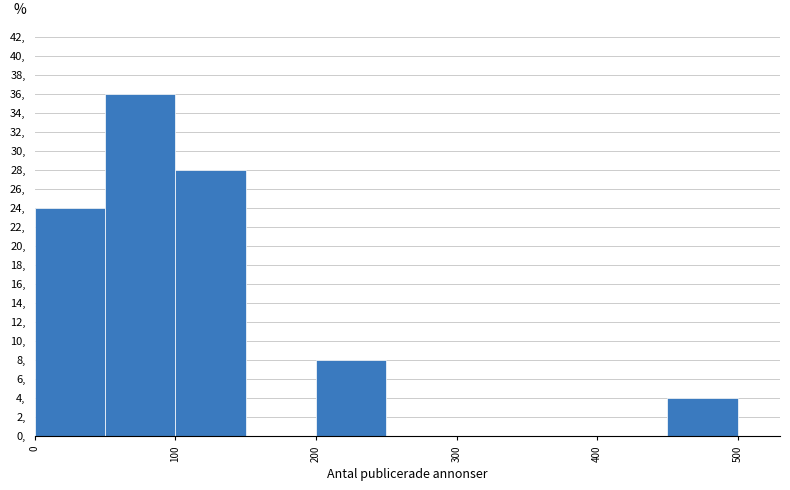

Over which range of the x-axis is the bar tallest?

50 to 100